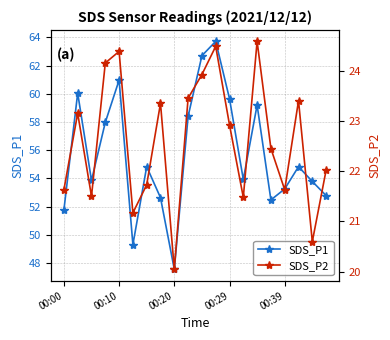

Is it true that SDS_P2 equals 5.7 at 00:00?

False